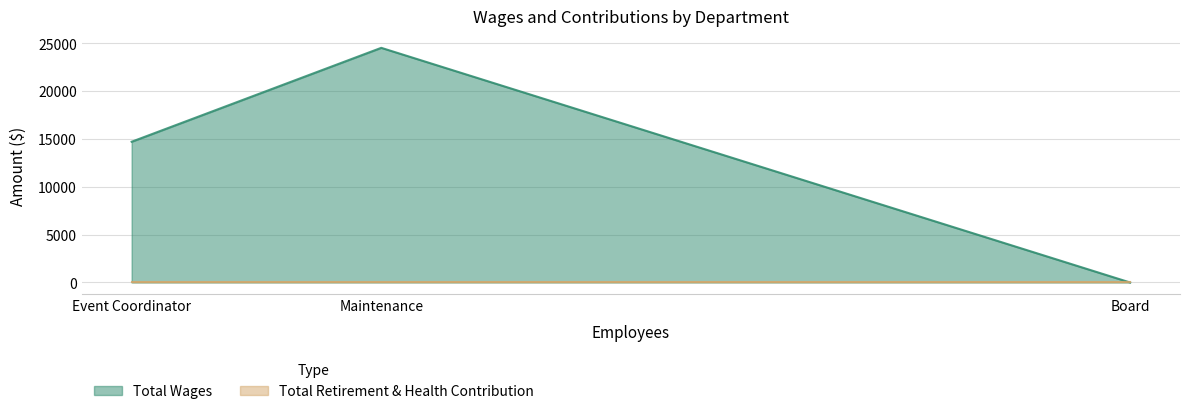

What are all the series names shown in the legend?

Total Wages, Total Retirement & Health Contribution